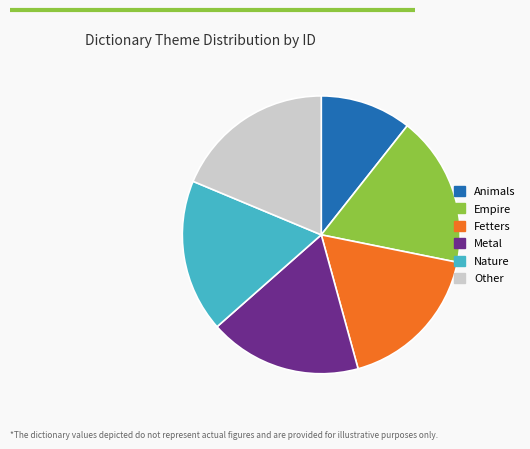

What is the smallest slice in the pie chart?

Animals